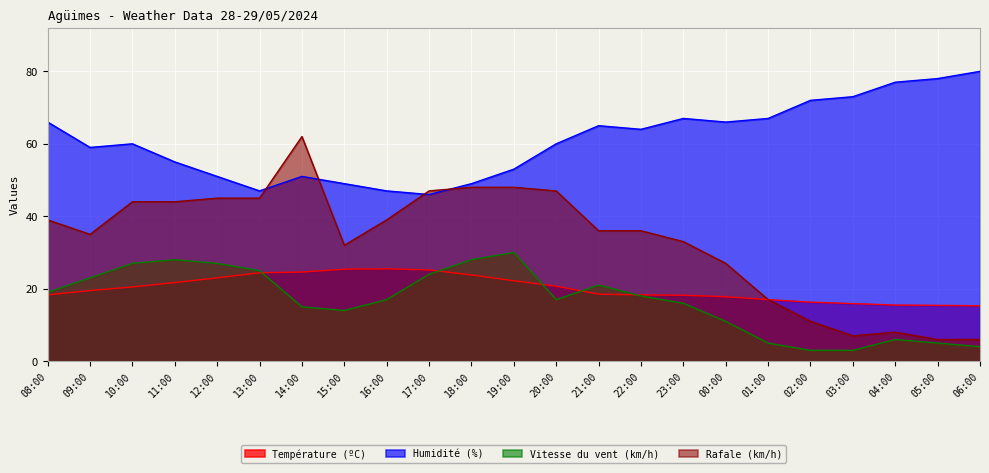

The value of Rafale (km/h) at 04:00 is 5.4. True or false?

False